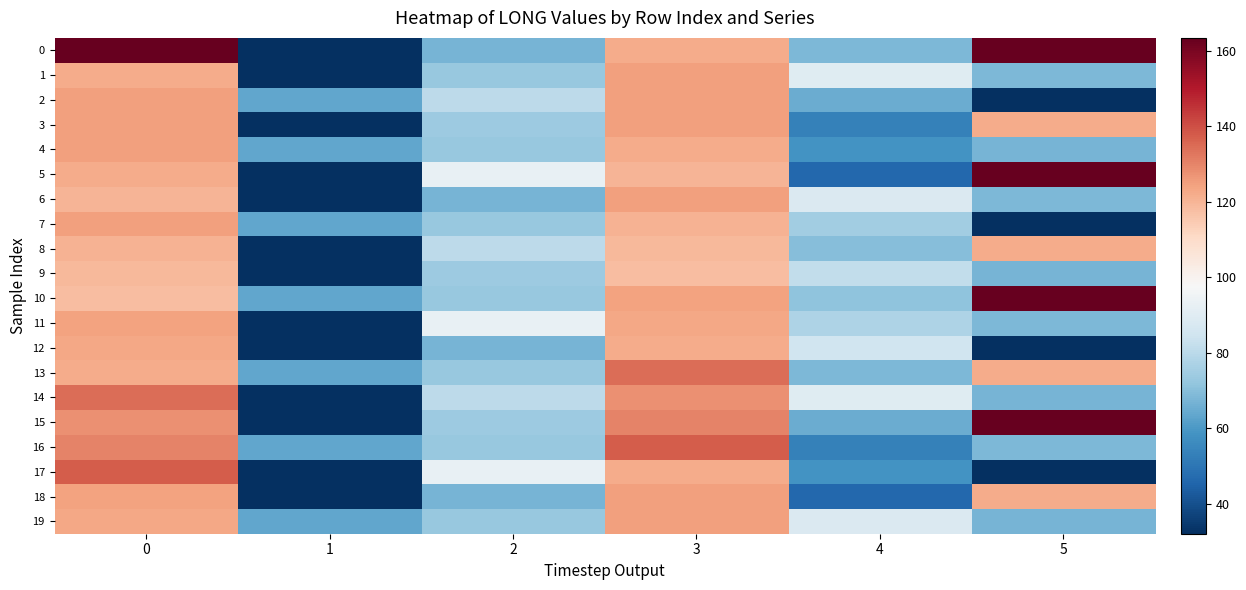

Rank the series at 0 from lowest to highest value.

10, 9, 6, 8, 1, 13, 5, 12, 19, 11, 18, 3, 4, 2, 7, 15, 16, 14, 17, 0